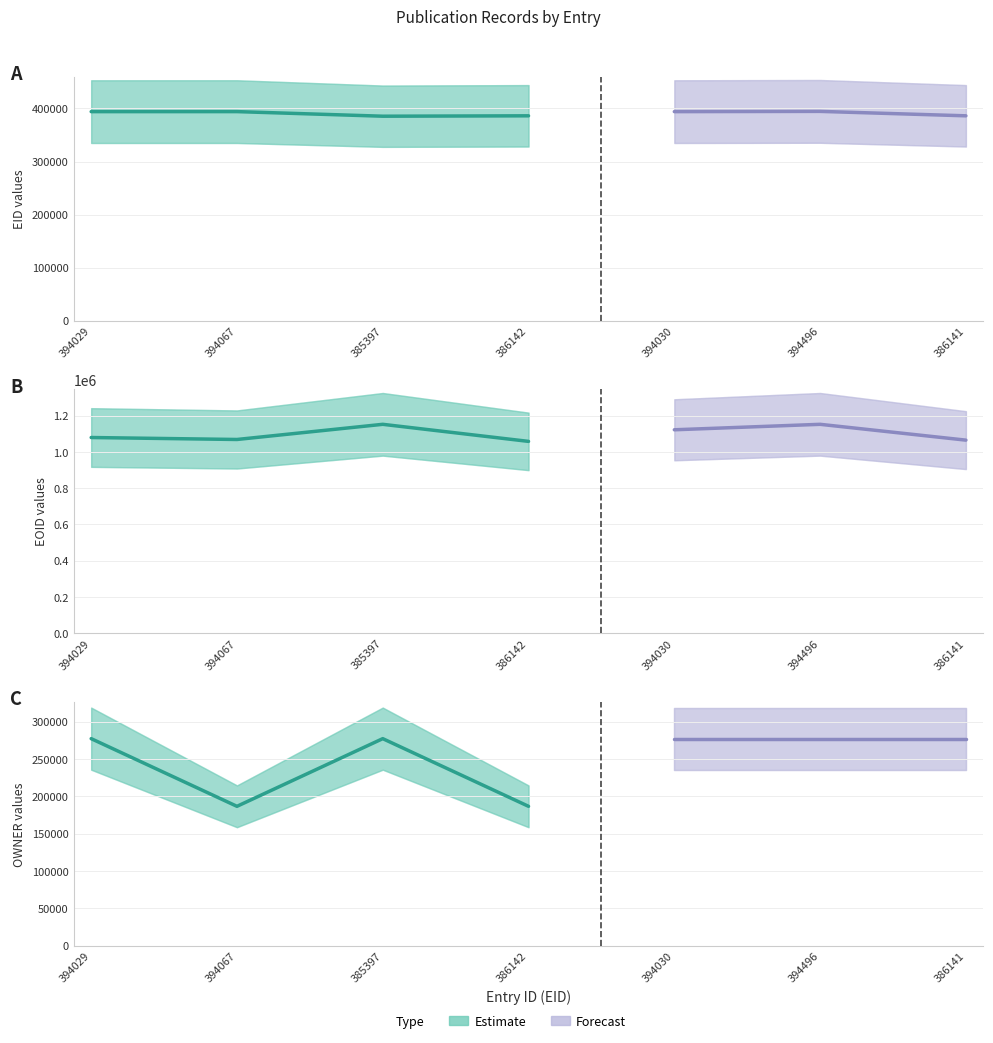

True or false: EOID and OWNER intersect in this chart.

False